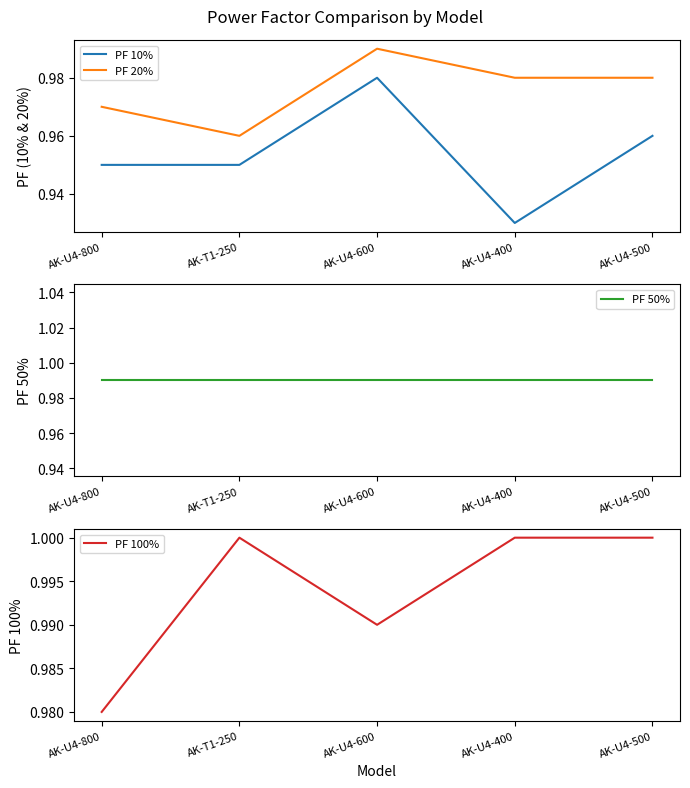

Does the chart have visible grid lines?

No